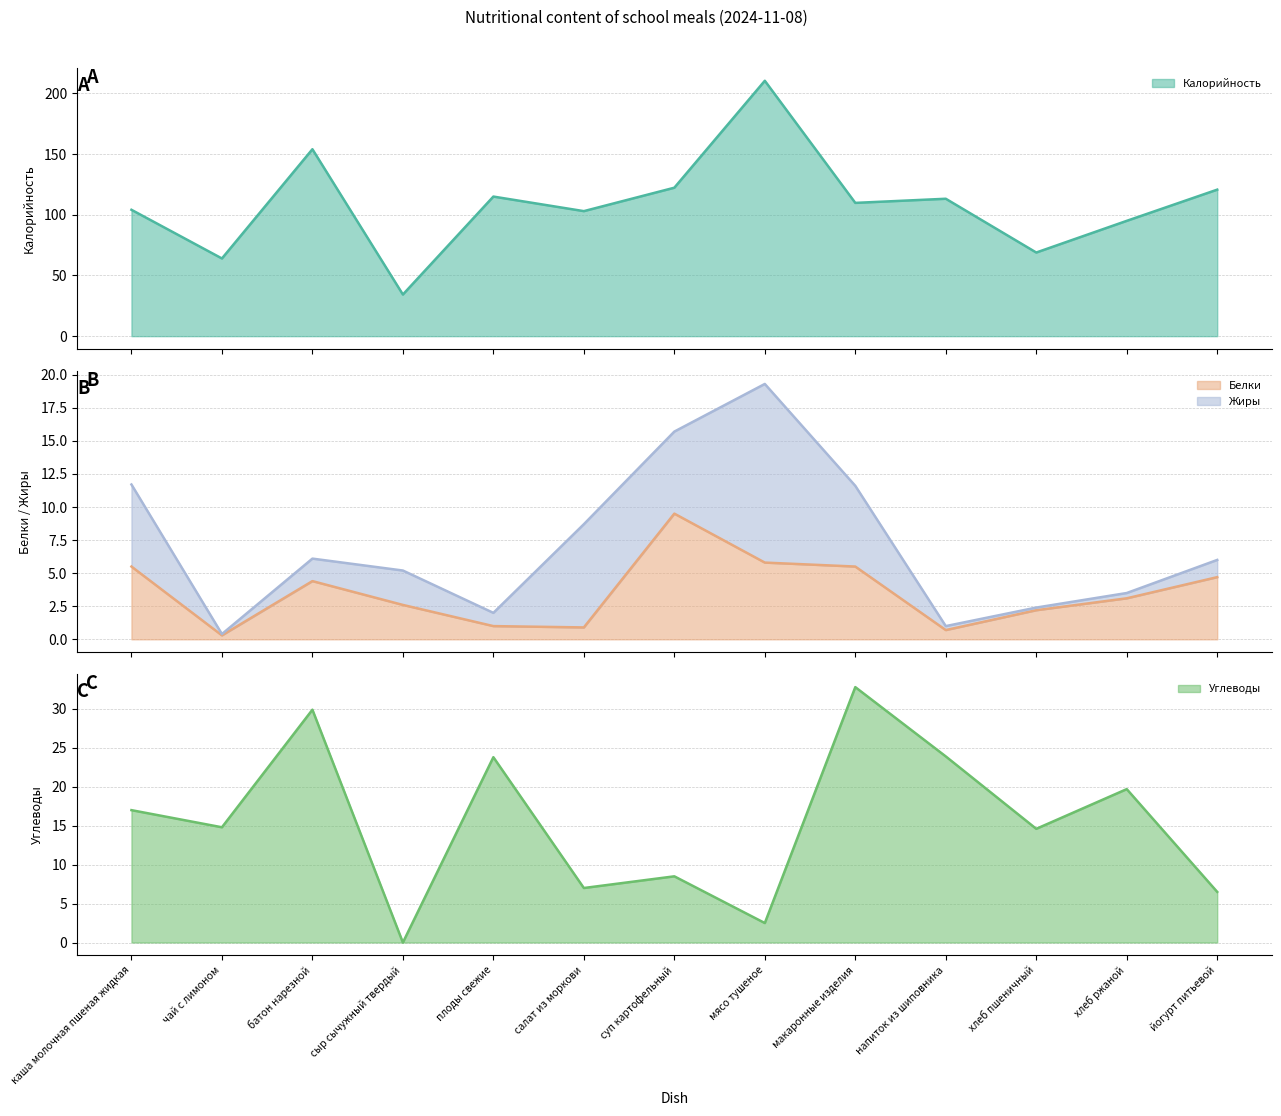

At which category does the chart reach its peak across all series?

мясо тушеное